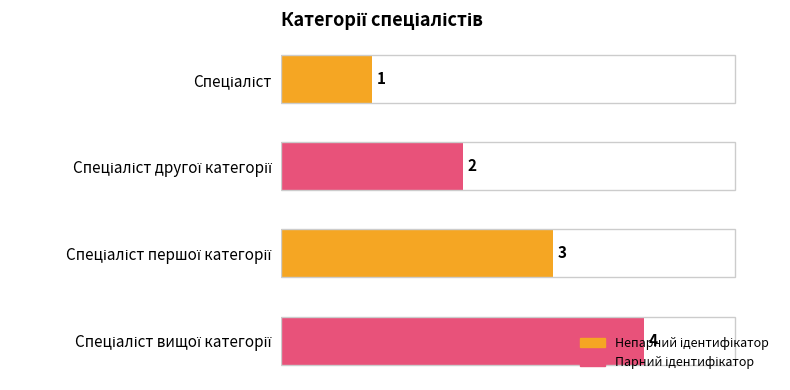

How many values are between 2 and 4?

3